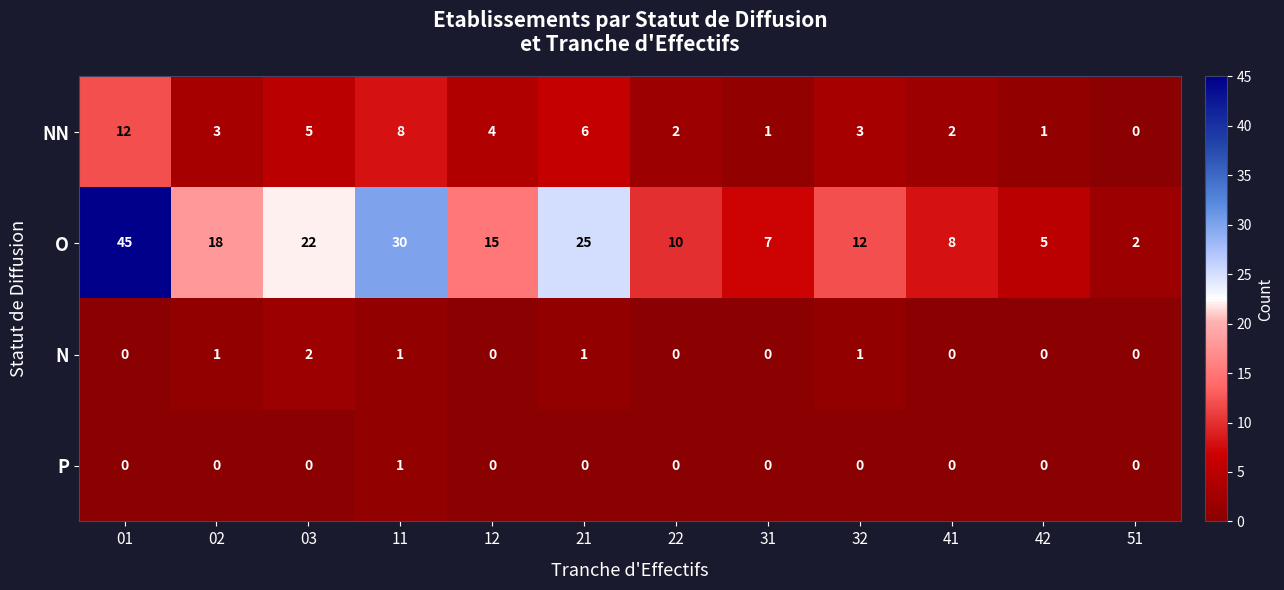

Which series has the largest total across all categories?

O